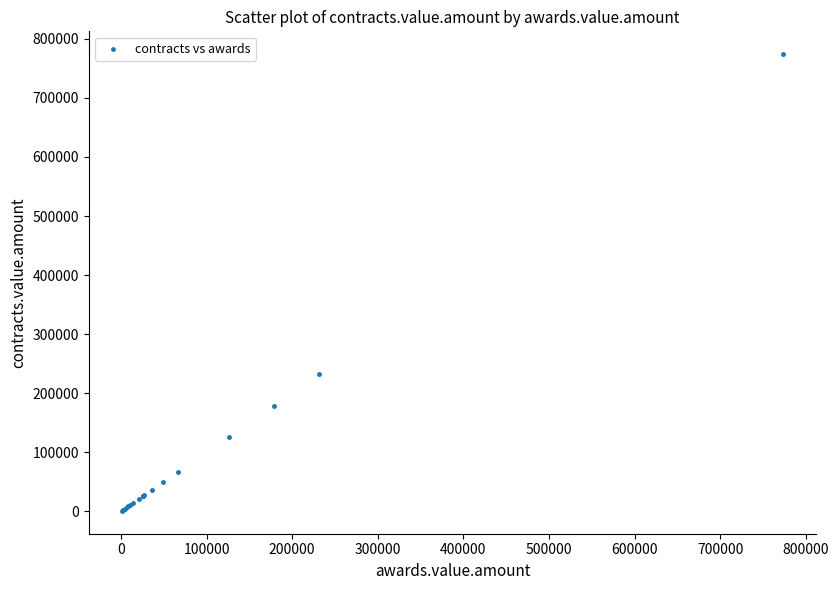

What Y value in the scatter plot is closest to 387464?

231850.3